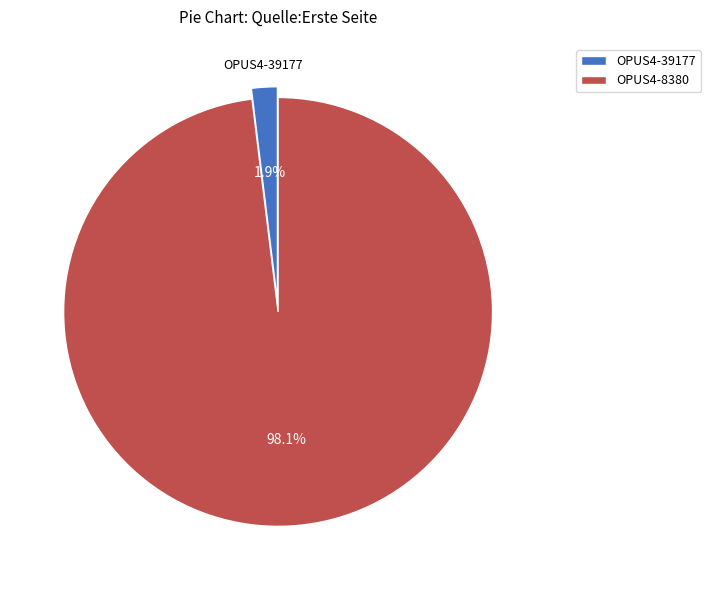

How many slices are in this pie chart?

2